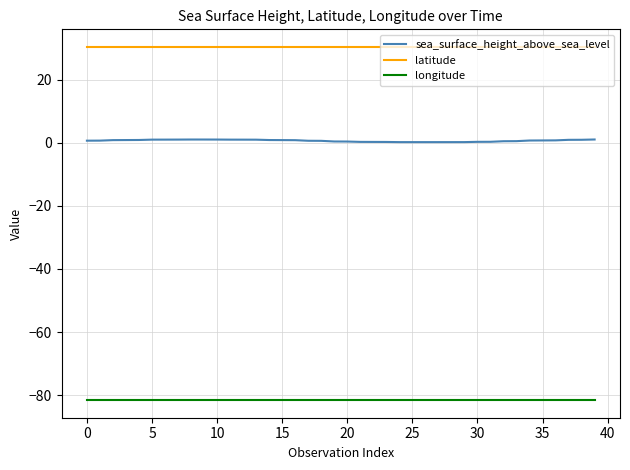

Does the chart display data point markers on the line(s)?

No